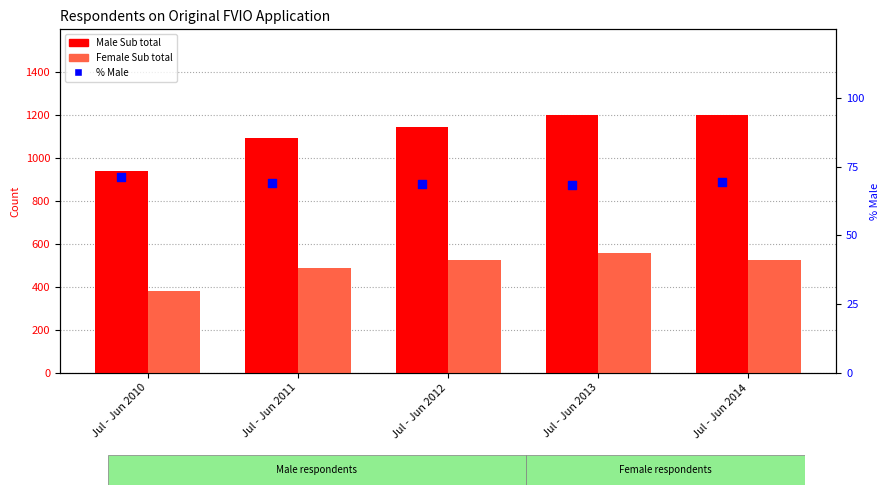

Which series contains the lowest Y value?

% Male